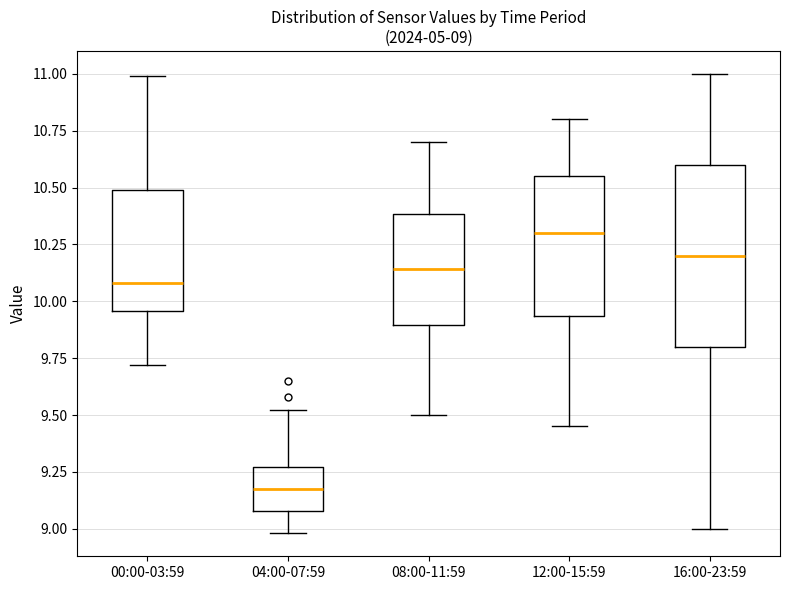

Which box has the highest median line?

12:00-15:59